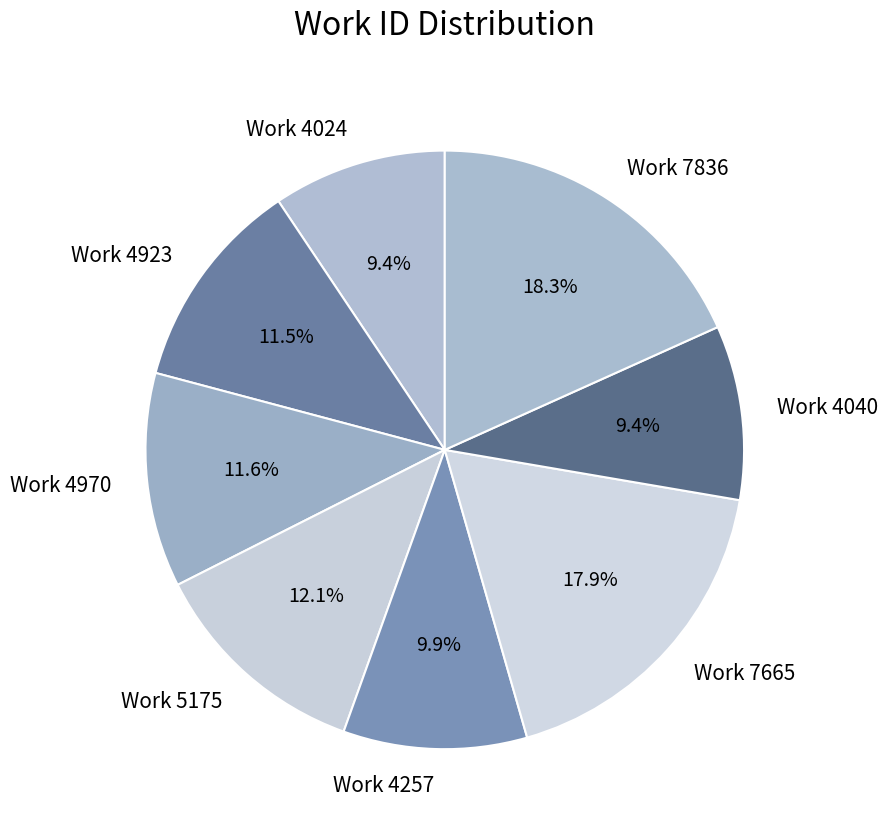

To the nearest percent, what is the combined percentage of Work 4970 and Work 4923?

23%